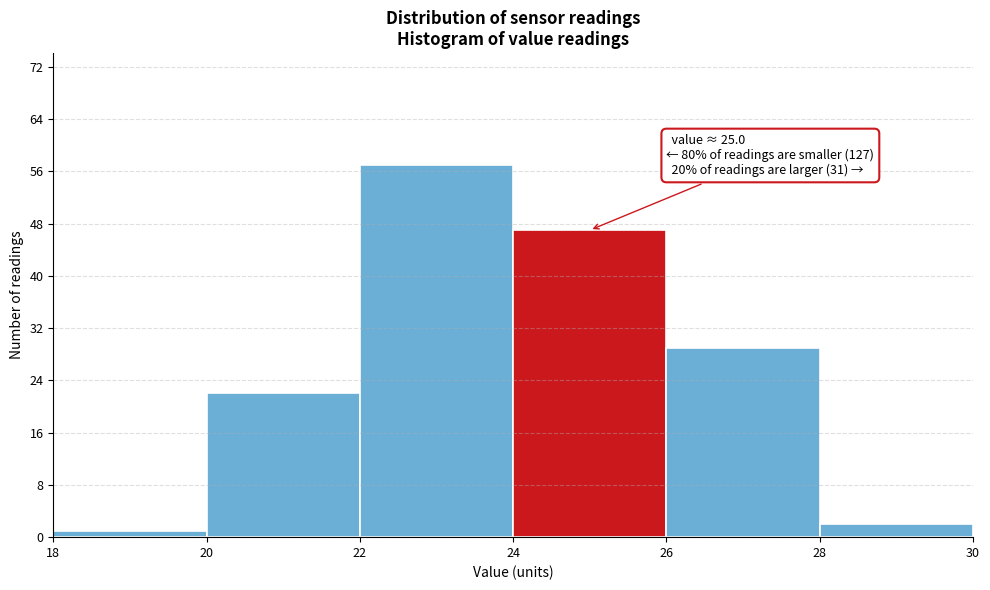

Over which range of the x-axis is the bar tallest?

22 to 24